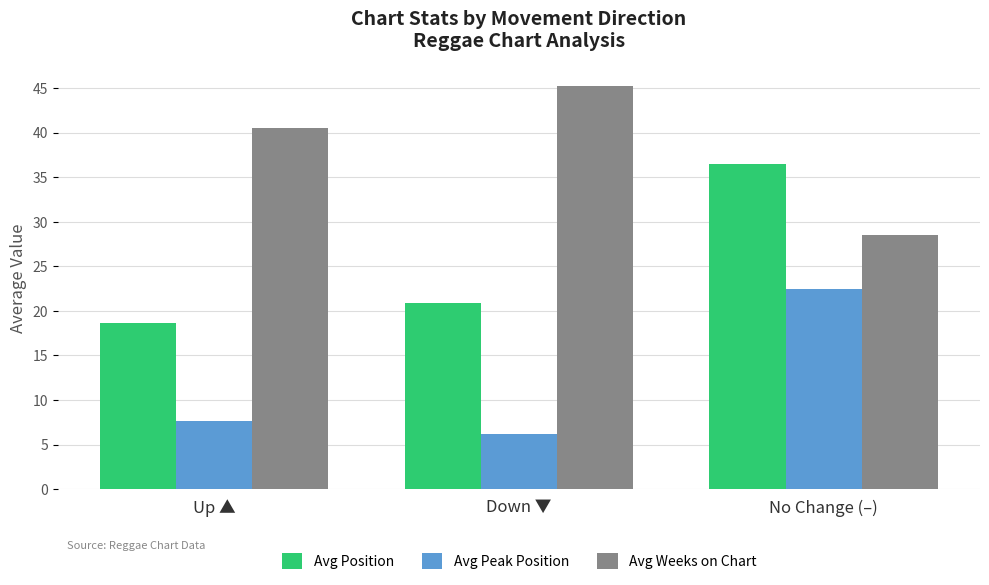

Rank the series at Up ▲ from highest to lowest value.

Avg Weeks on Chart, Avg Position, Avg Peak Position